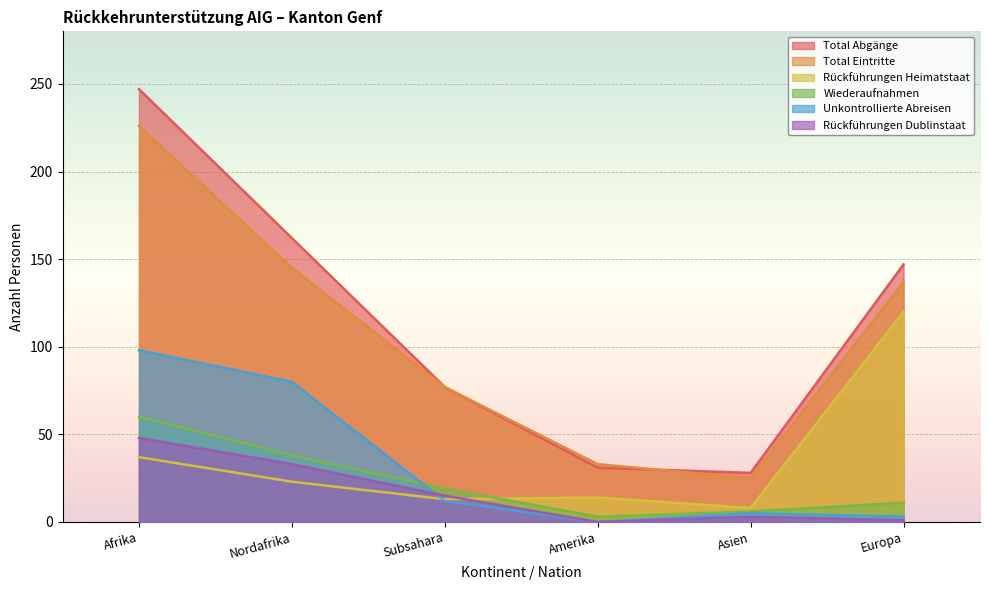

How many interior local peaks does the Rückführungen Dublinstaat series have?

1